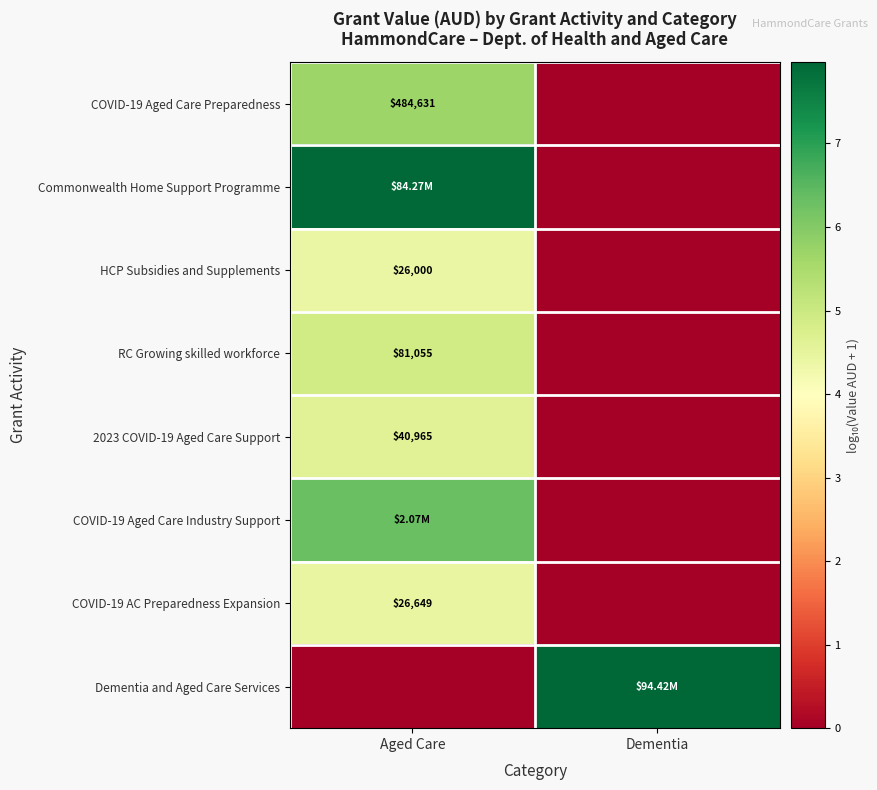

The value of Commonwealth Home Support Programme at Aged Care is 7.9. True or false?

True